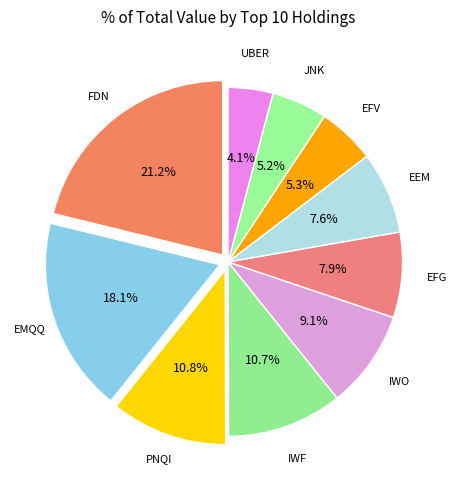

Rank the categories by value from lowest to highest.

UBER, JNK, EFV, EEM, EFG, IWO, IWF, PNQI, EMQQ, FDN